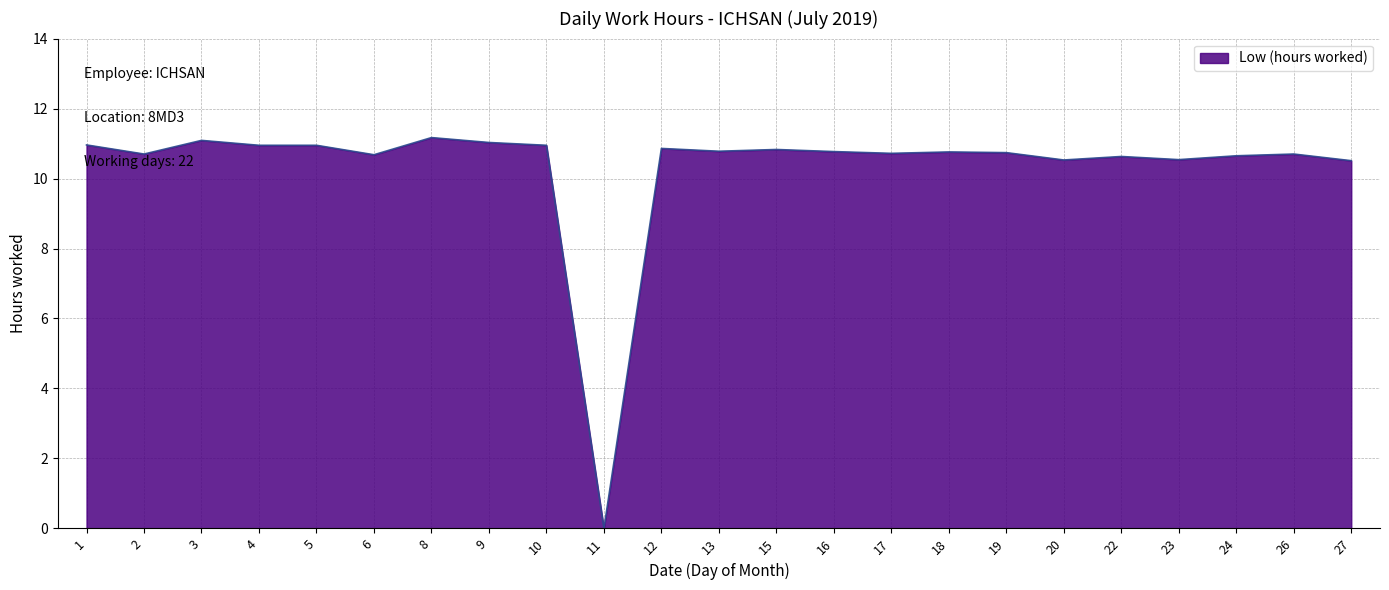

What is the difference between the maximum and minimum values?

11.2